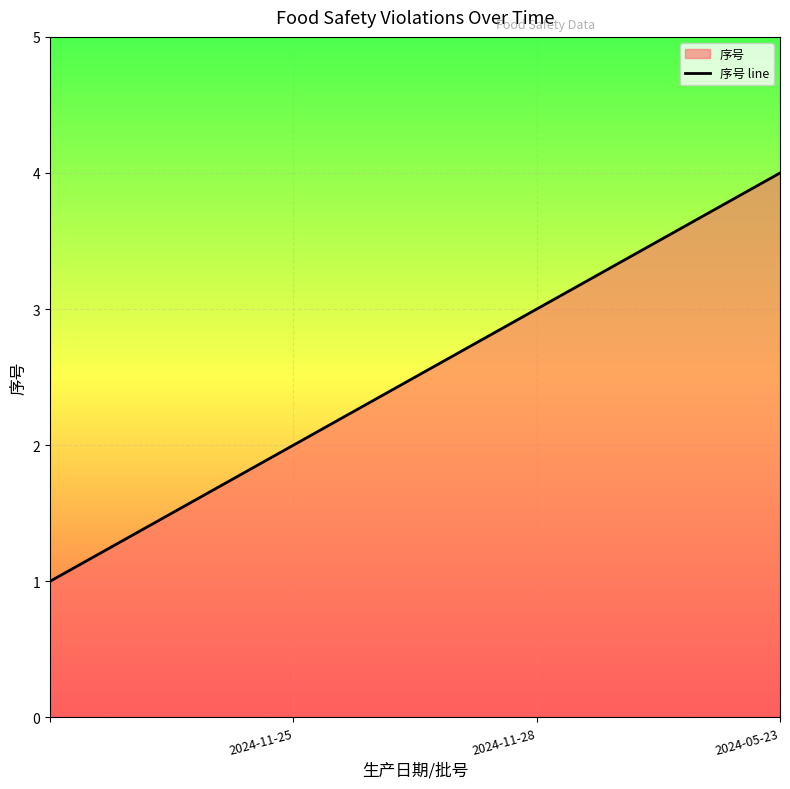

What is the smallest value displayed?

1